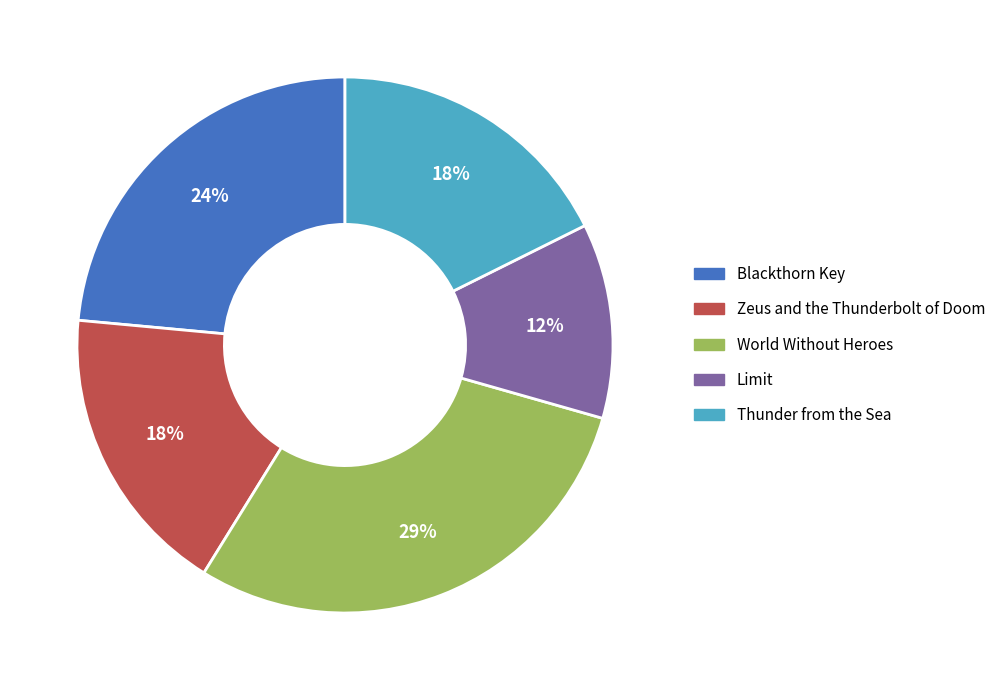

To the nearest percent, what is the average slice percentage?

20%